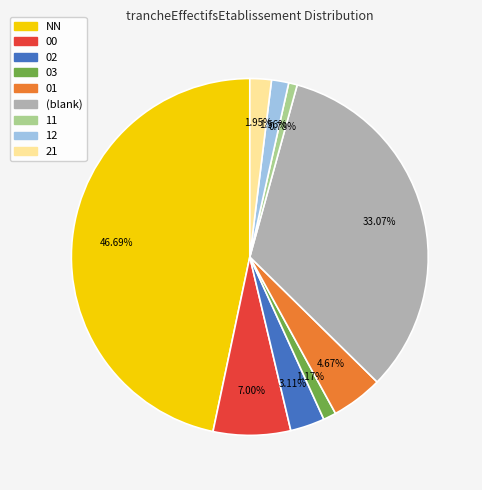

Does any single category account for the majority?

No